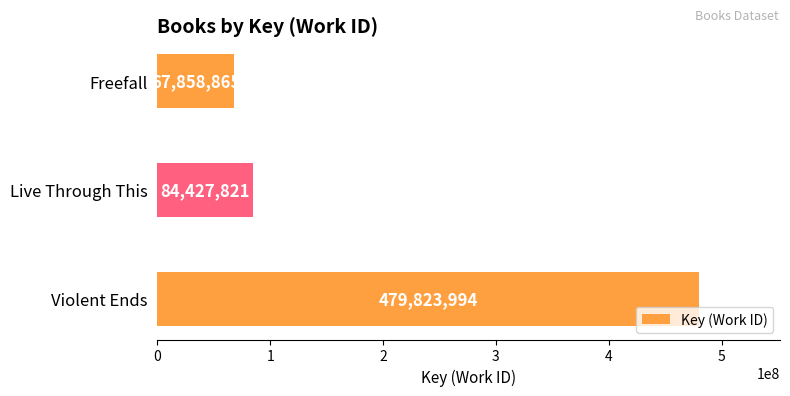

True or false: the data shows 479823994 at Violent Ends.

True